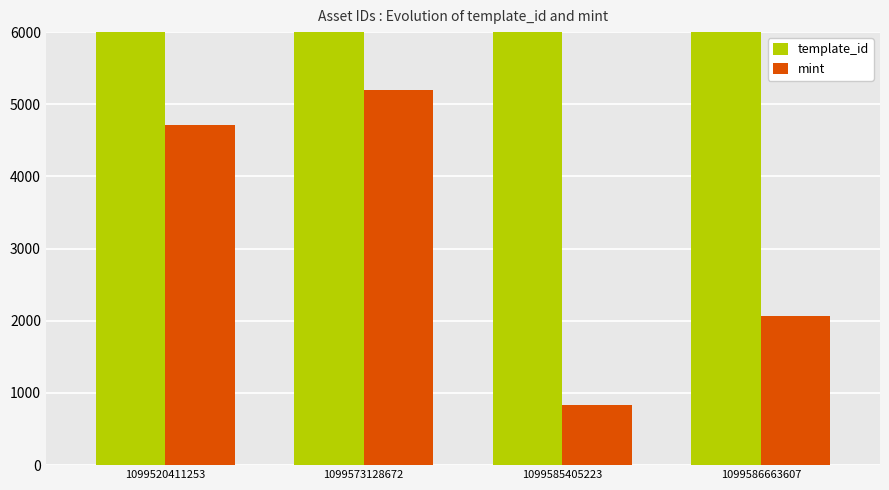

Which series changed the most between 1099585405223 and 1099586663607?

template_id